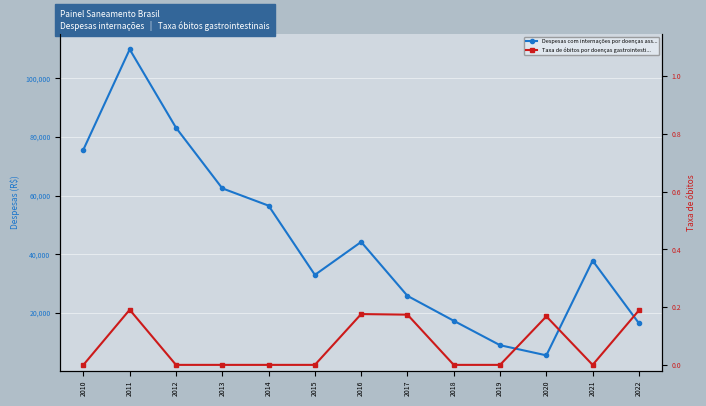

How many data points in Despesas com internações por doenças associadas ao saneamento (R$) are above 37765?

7